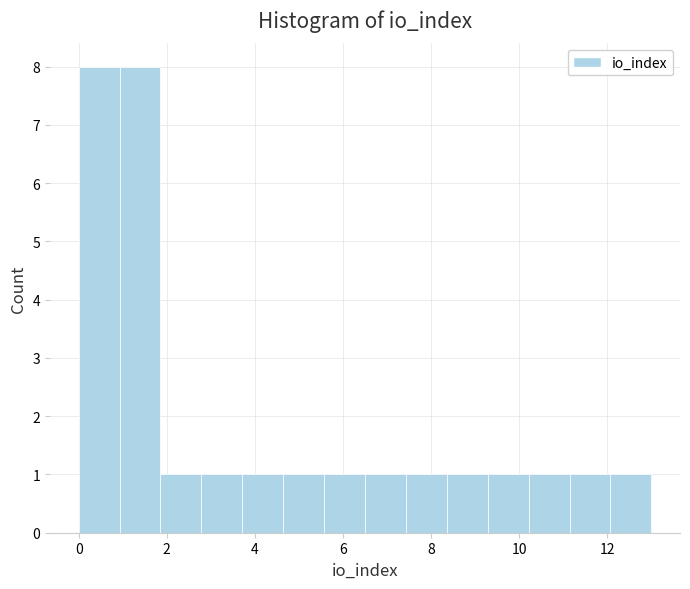

Reading left to right, list every bar in this chart as the range it spans on the x-axis followed by its height. Neither the bar edges nor the heights are printed on the chart, so give them approximately, as read against the axes.

0.0 to 1.0: 8
1.0 to 1.8: 8
1.8 to 2.8: 1
2.8 to 3.8: 1
3.8 to 4.6: 1
4.6 to 5.6: 1
5.6 to 6.6: 1
6.6 to 7.4: 1
7.4 to 8.4: 1
8.4 to 9.2: 1
9.2 to 10.2: 1
10.2 to 11.2: 1
11.2 to 12.0: 1
12.0 to 13.0: 1